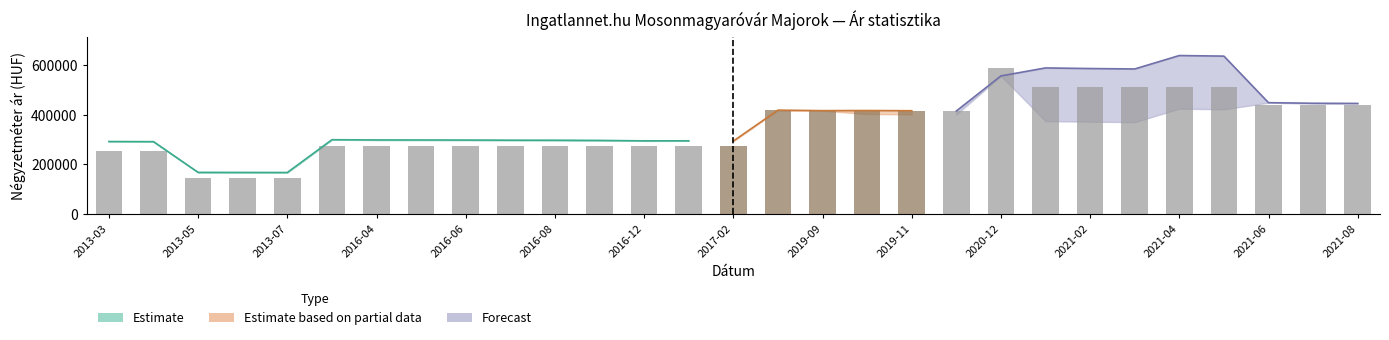

What is the average value of the Szórás felső határ series?

381707